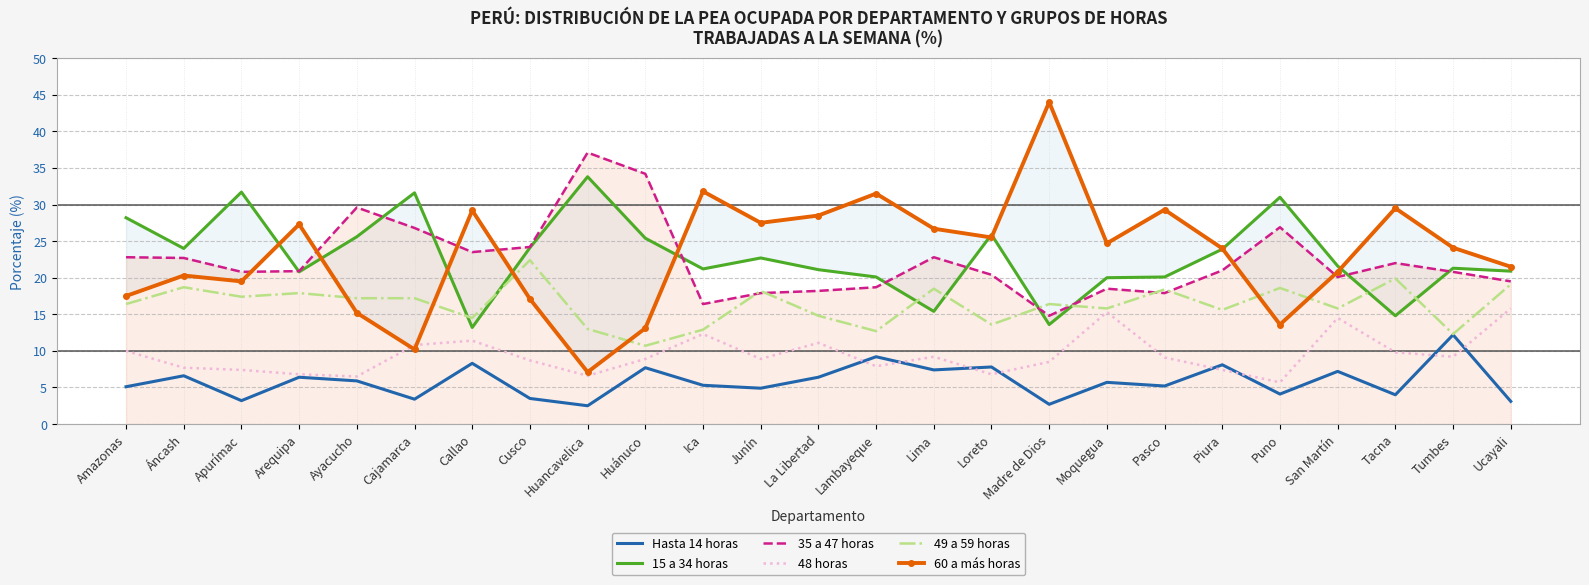

How many interior local valleys does the Hasta 14 horas series have?

9